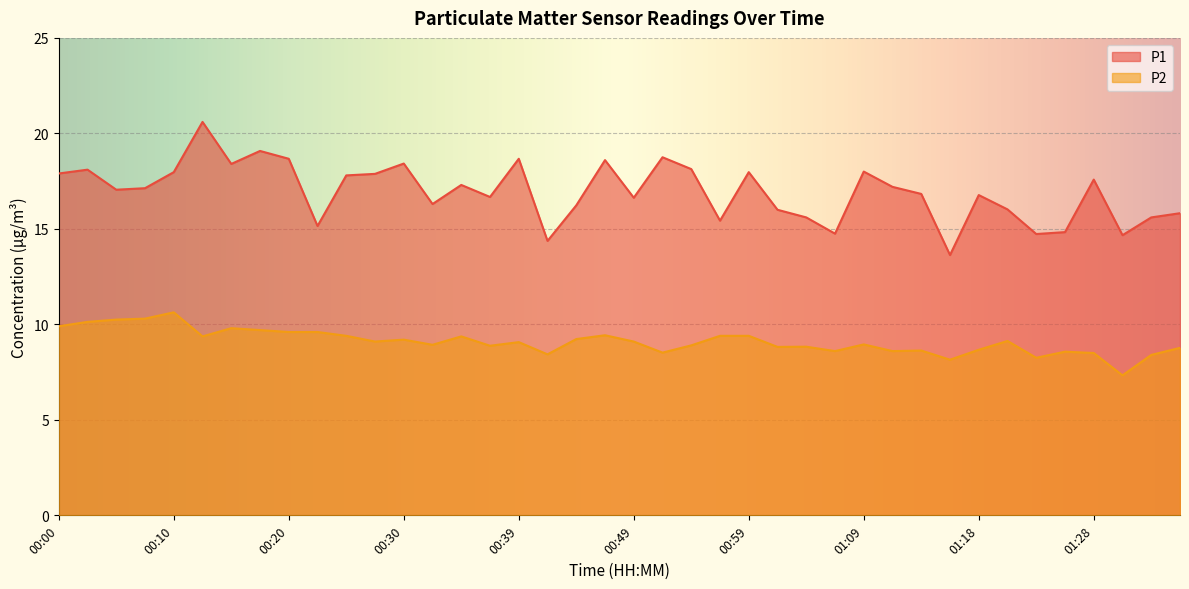

True or false: P2 and P1 cross at least once.

False